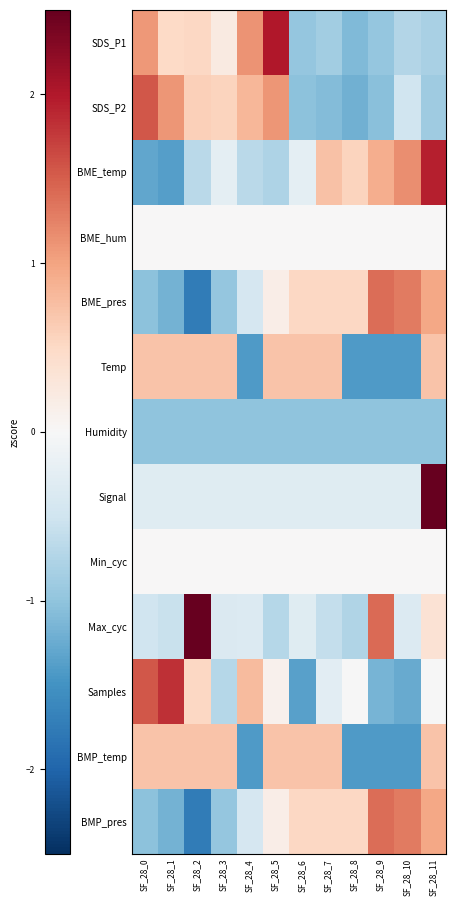

Between SF_28_8 and SF_28_4, which is larger?

SF_28_4